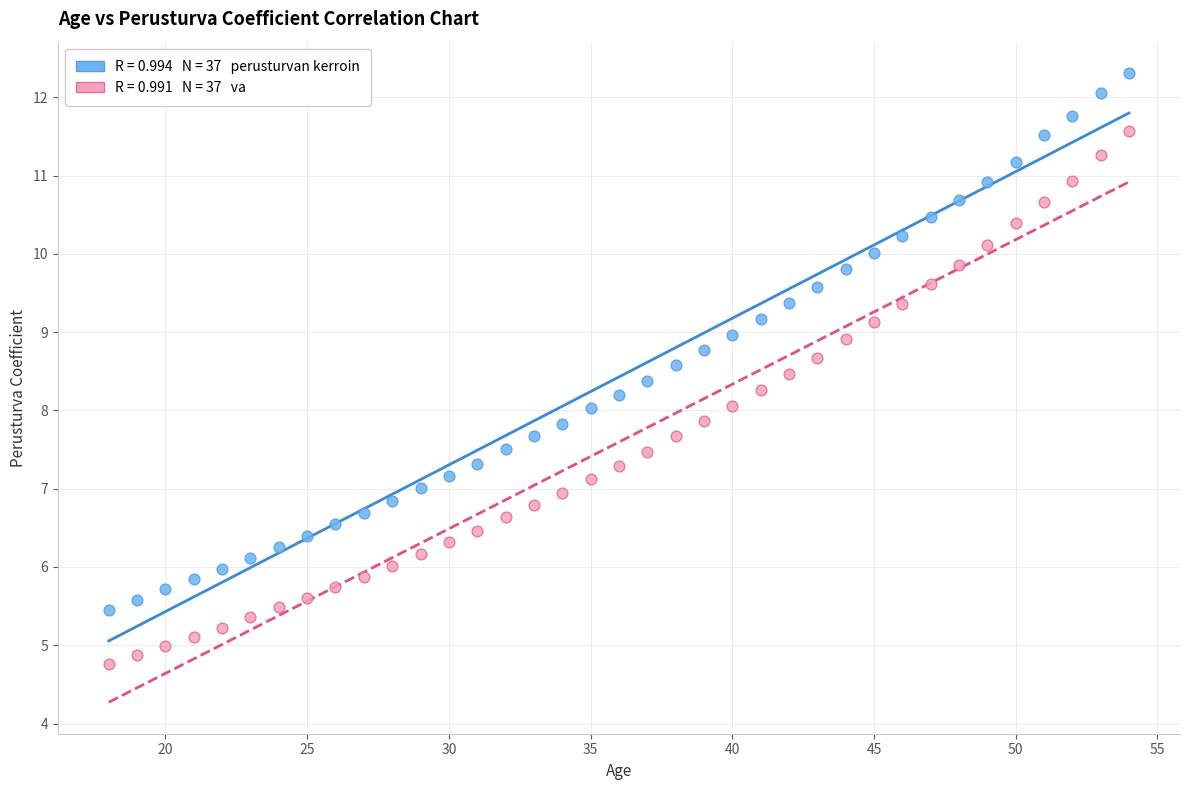

Across all data points, what is the range of X values (max minus min)?

36.0